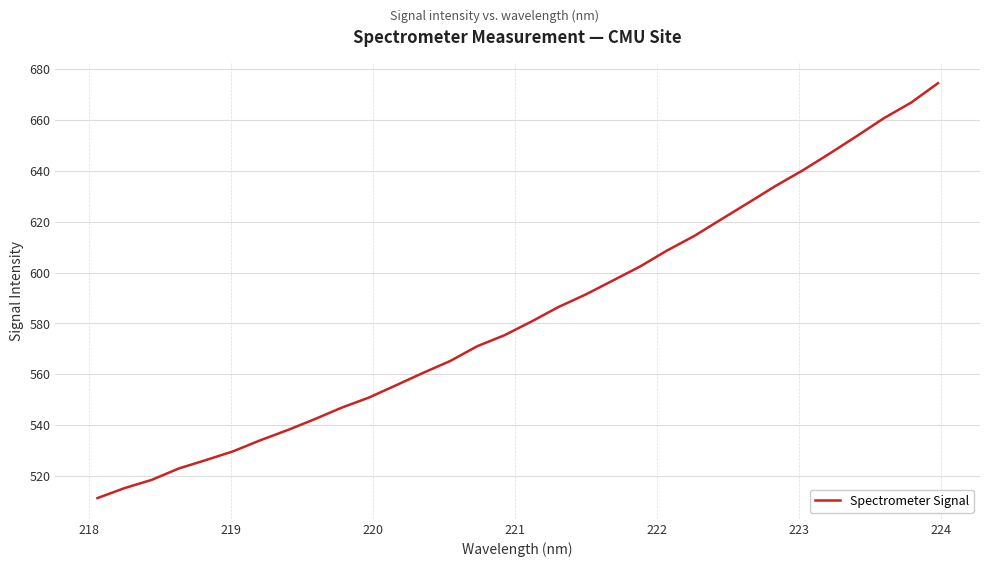

What is the greatest value displayed?

674.5